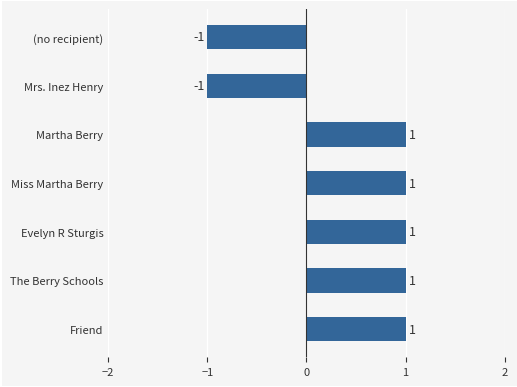

What is the maximum value shown in the chart?

1